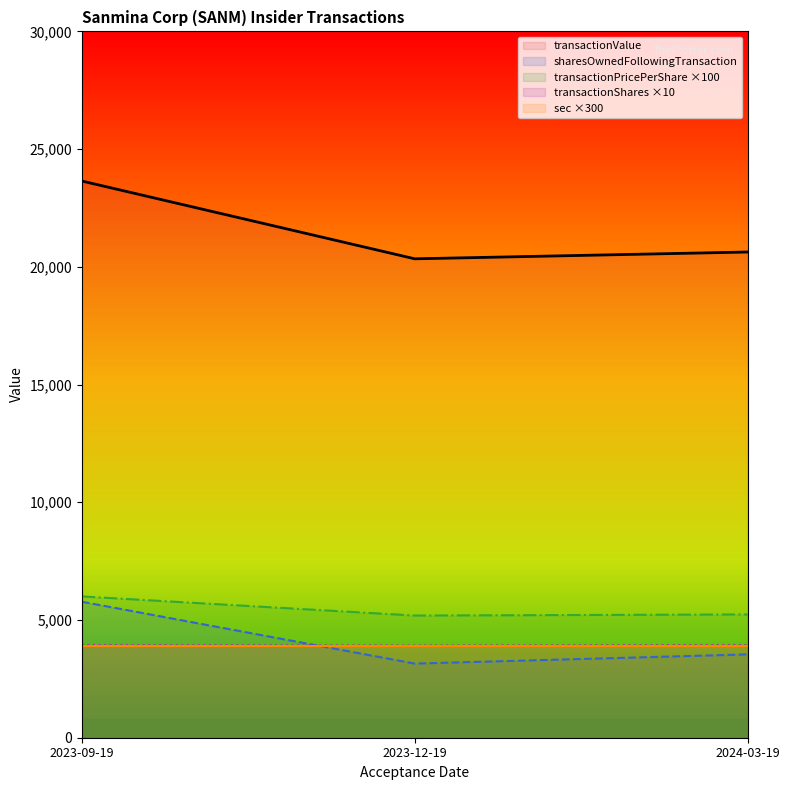

What is the total value across all series at 2023-09-19?

43259